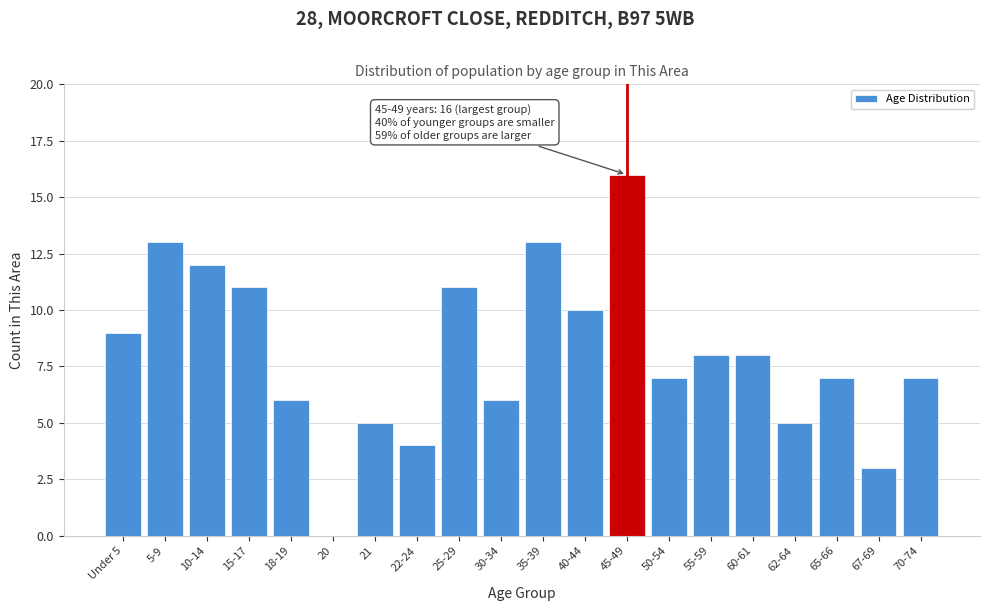

Reading left to right, extract all data points from this chart.

Under 5=9	5-9=13	10-14=12	15-17=11	18-19=6	20=0	21=5	22-24=4	25-29=11	30-34=6	35-39=13	40-44=10	45-49=16	50-54=7	55-59=8	60-61=8	62-64=5	65-66=7	67-69=3	70-74=7